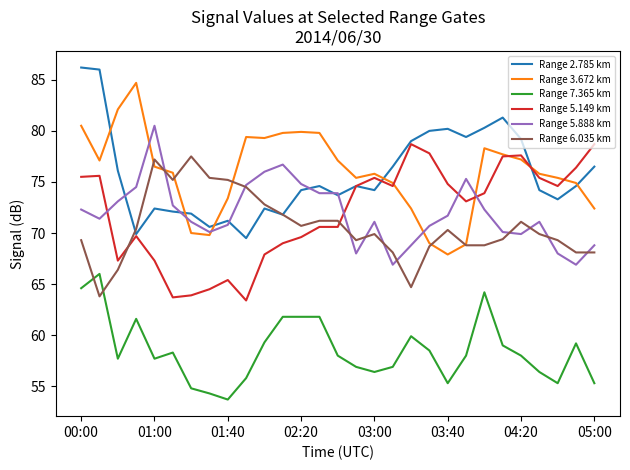

What is the average value of the Range 5.149 km series?

72.0